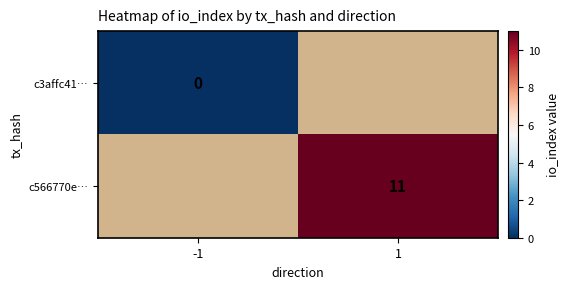

The value of c566770e… at 1 is 11. True or false?

True